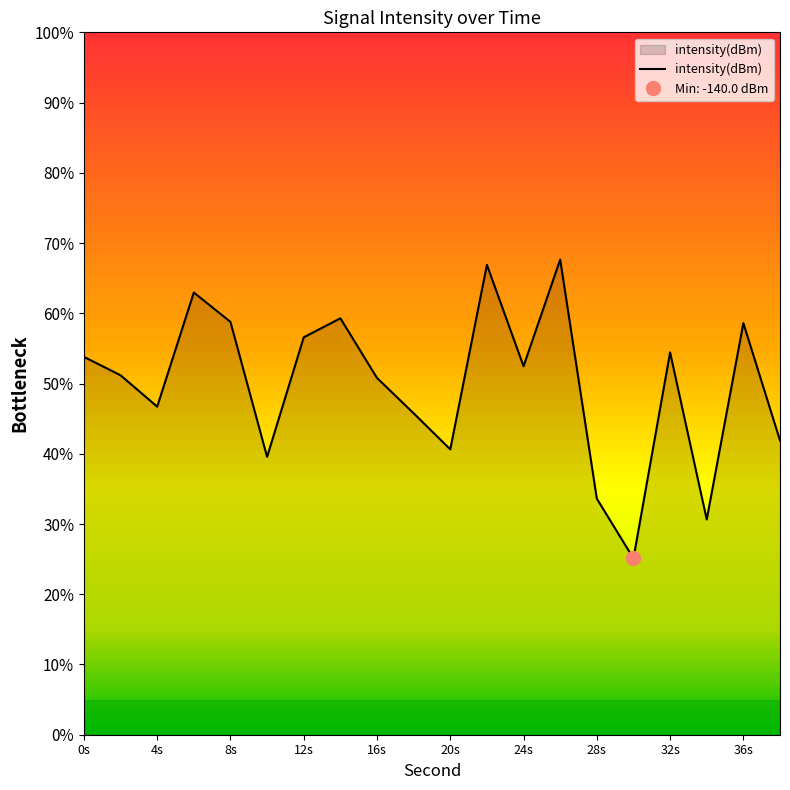

How many interior local peaks (higher than both neighbors) does the data have?

6